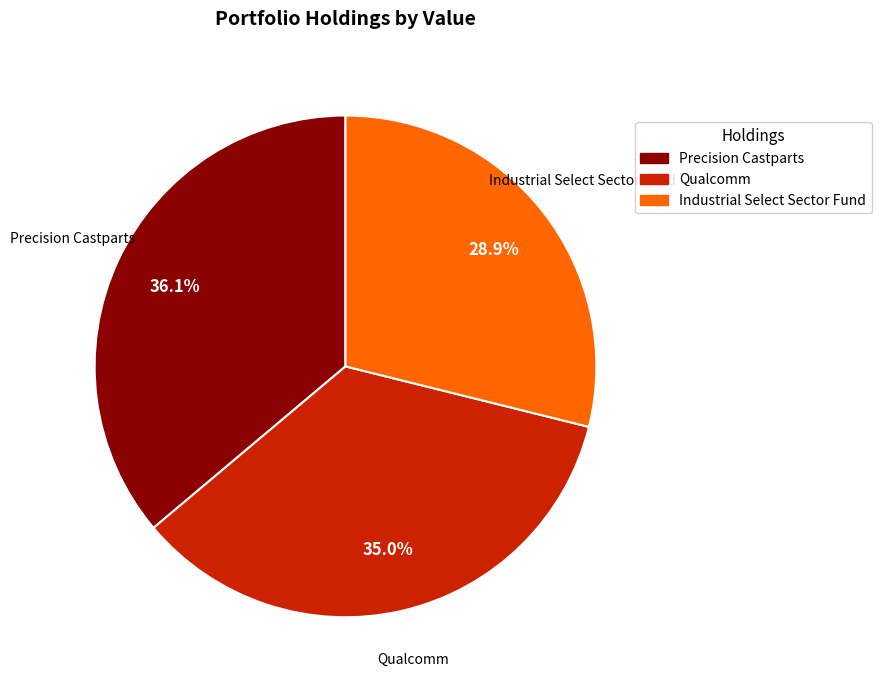

Count the number of slices in the pie.

3